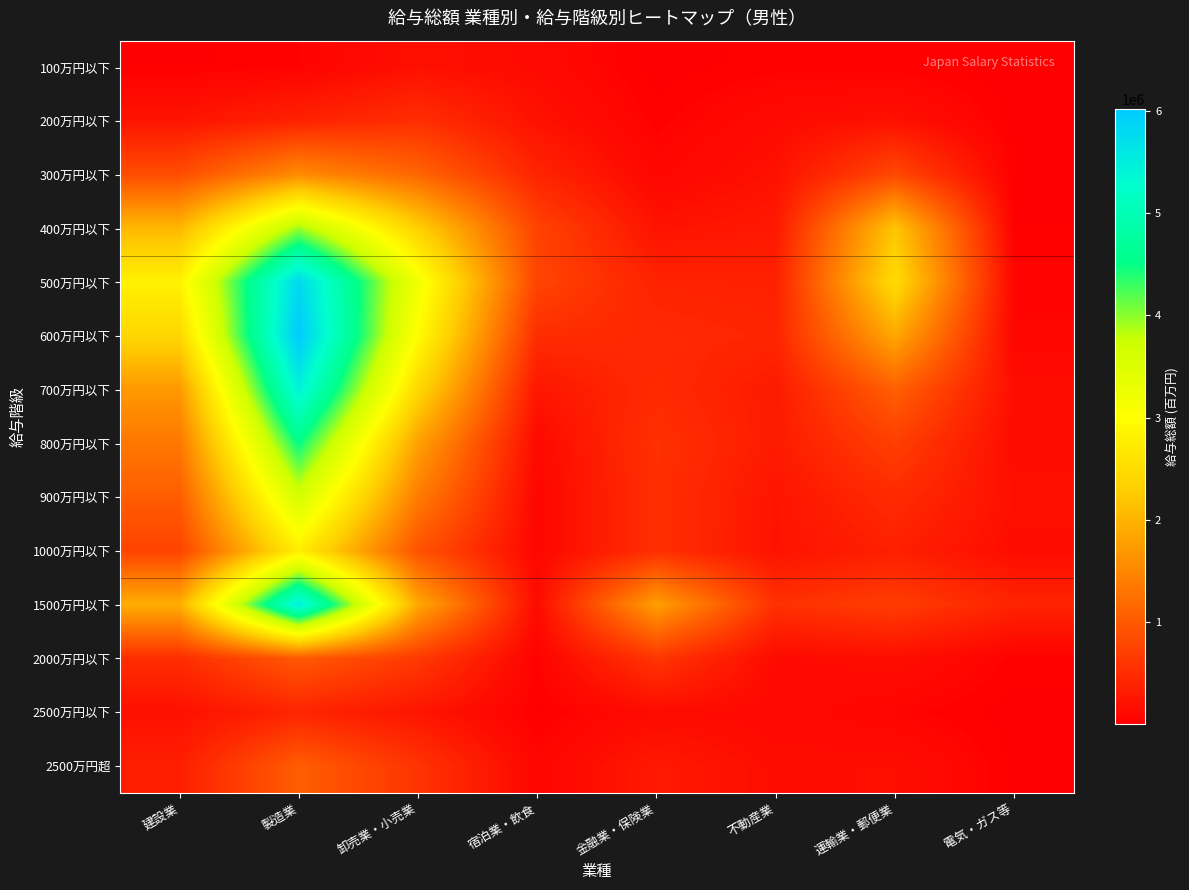

Which series changed the most between 卸売業・小売業 and 金融業・保険業?

500万円以下